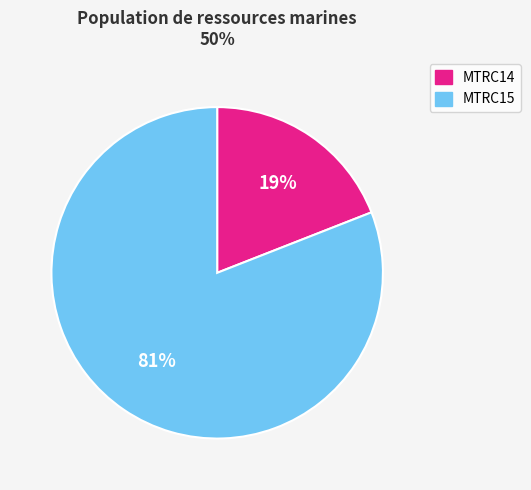

What is the majority slice?

MTRC15